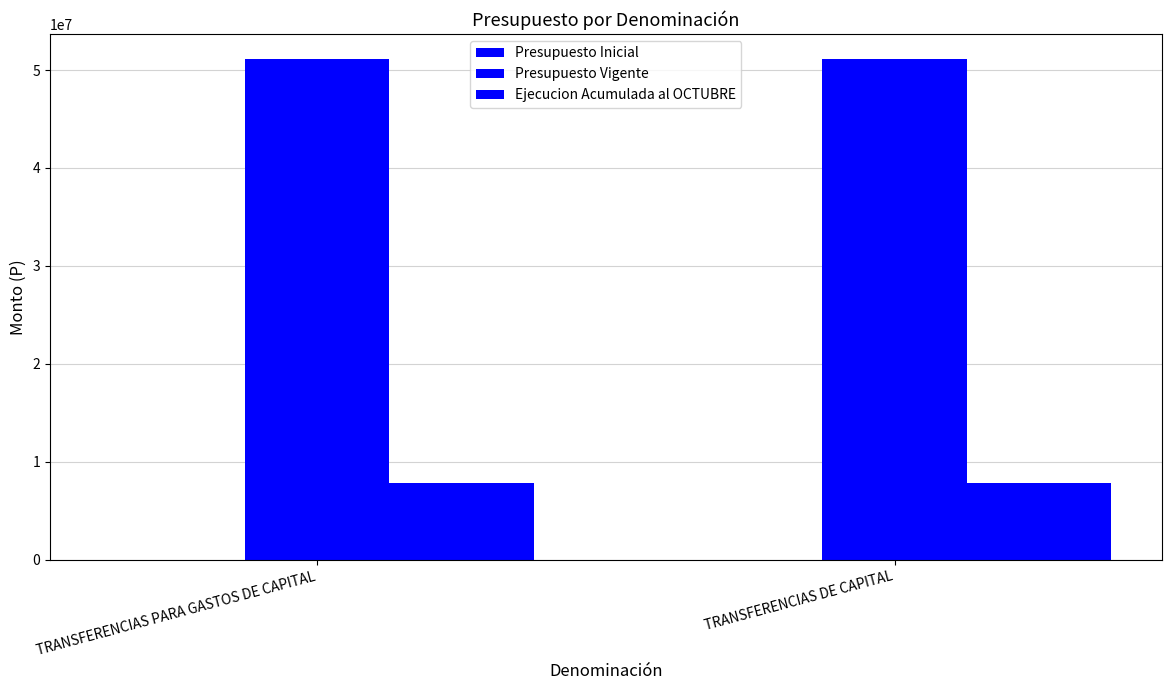

How many bars are there in total?

4